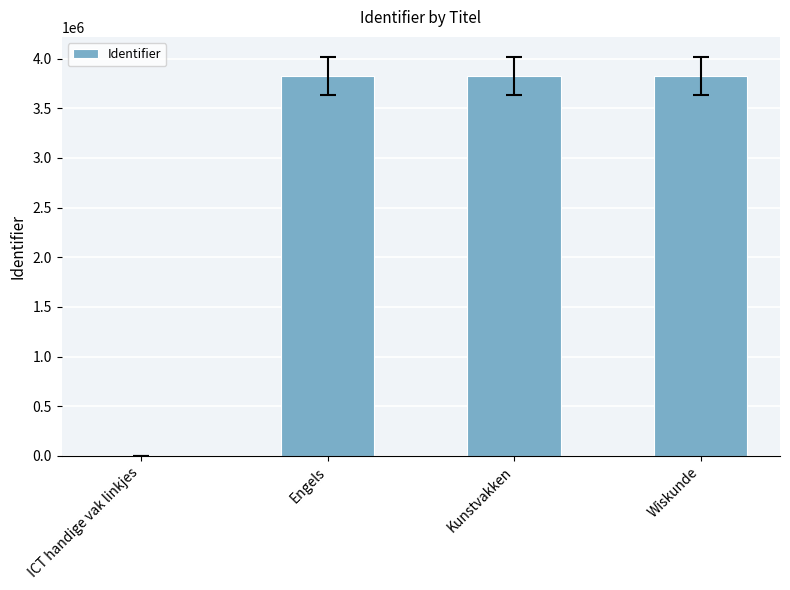

What is the change in value from ICT handige vak linkjes to Engels?

+3825430